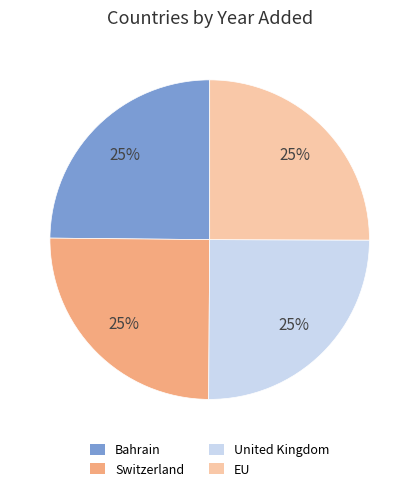

True or false: Bahrain accounts for 32% of the total.

False